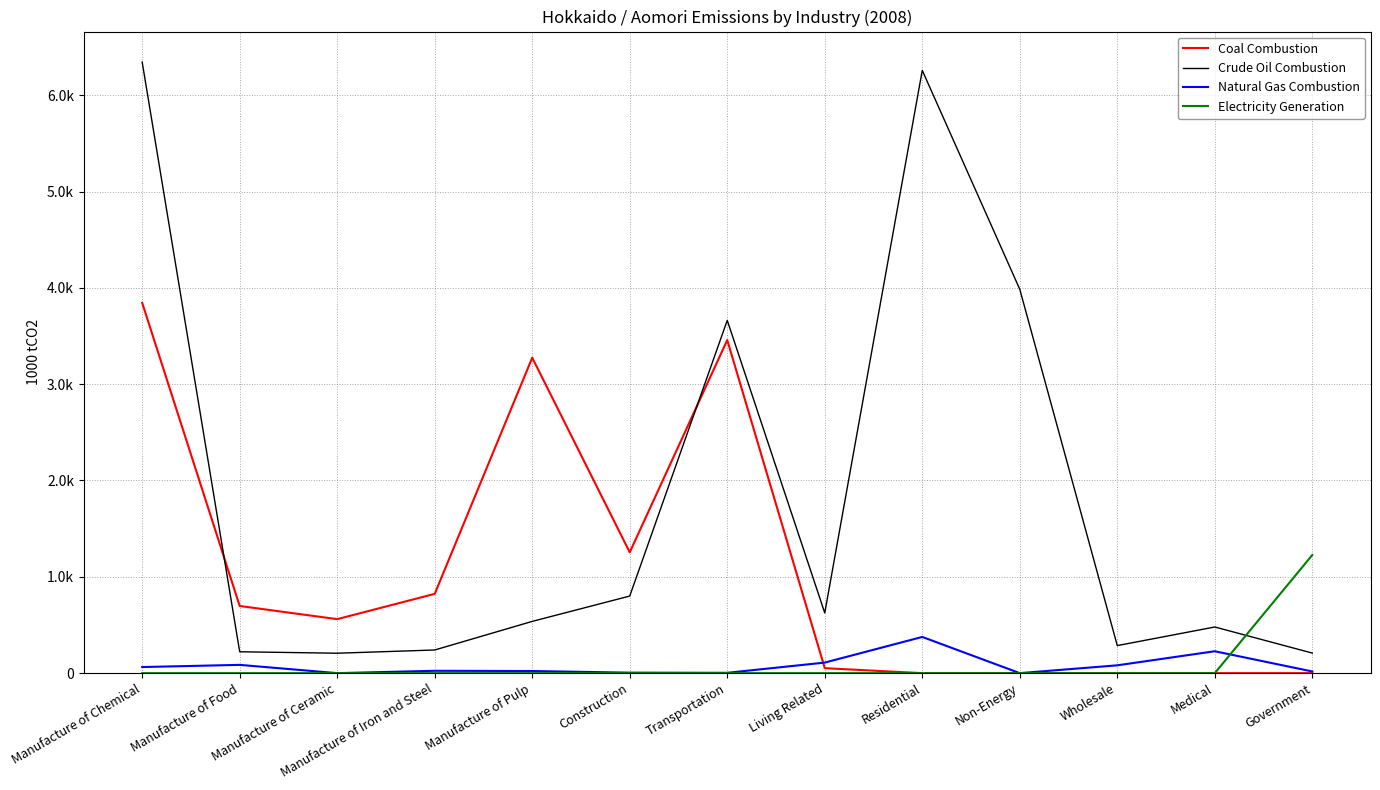

Is this an area chart (filled region under the line)?

No